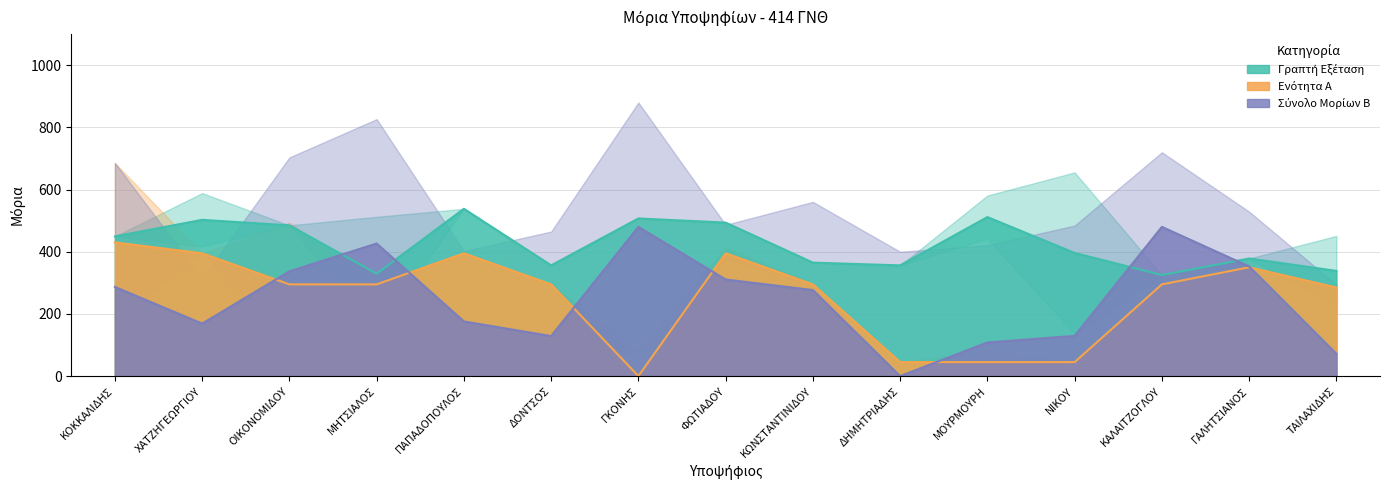

Reading left to right, extract all data points from this chart.

Γραπτή Εξέταση: 449.3	502.6	484.8	329.5	538.1	356.1	507.0	493.7	365.0	356.1	511.5	396.1	325.0	378.3	338.4
Ενότητα Α: 430.0	395.0	295.0	295.0	395.0	295.0	0.0	395.0	295.0	45.0	45.0	45.0	295.0	350.0	285.0
Εμπειρία Εκτός: 286.8	168.9	337.0	426.5	175.8	128.7	480.0	310.7	276.8	0.0	108.2	129.3	480.0	352.7	71.7